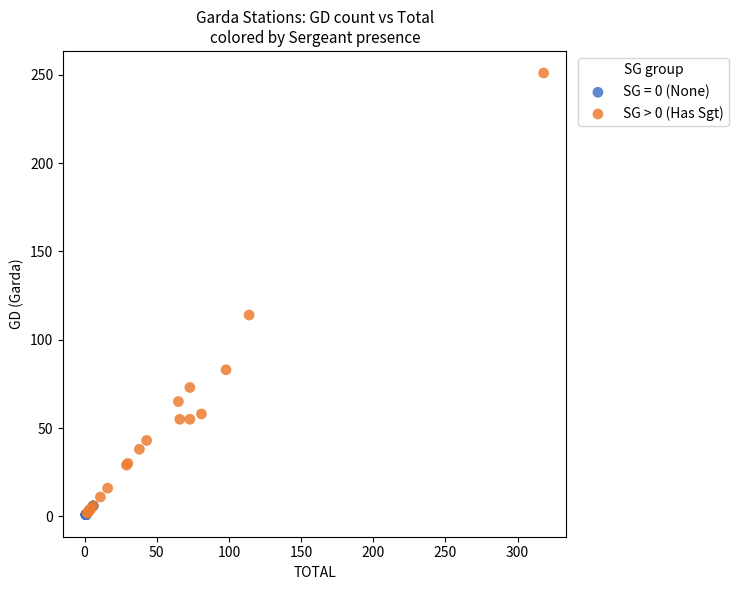

Which series contains the highest Y value?

SG > 0 (Has Sgt)